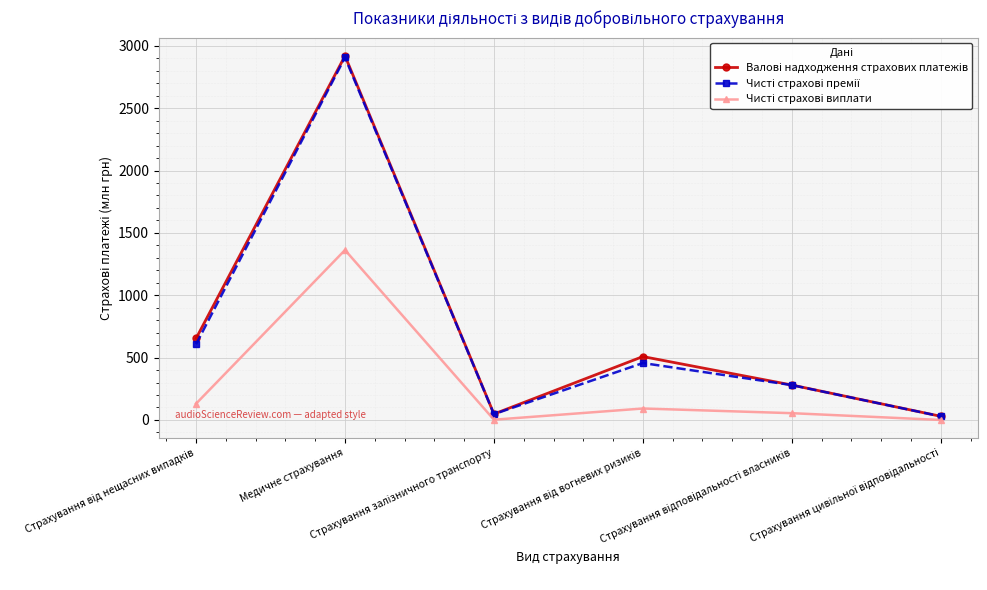

What is the value of the Чисті страхові премії point at the 2nd from the left?

2906.1